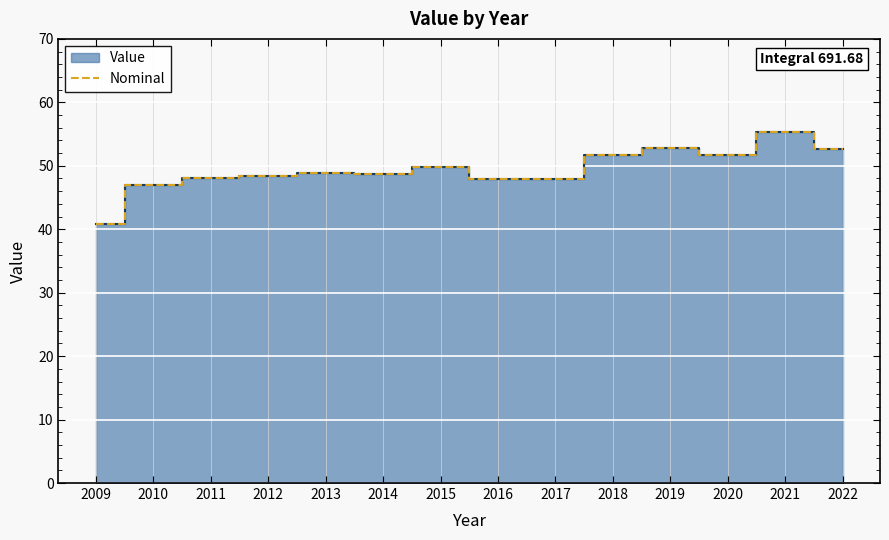

List the labels in order of value, smallest first.

2009, 2010, 2017, 2016, 2011, 2012, 2014, 2013, 2015, 2020, 2018, 2022, 2019, 2021